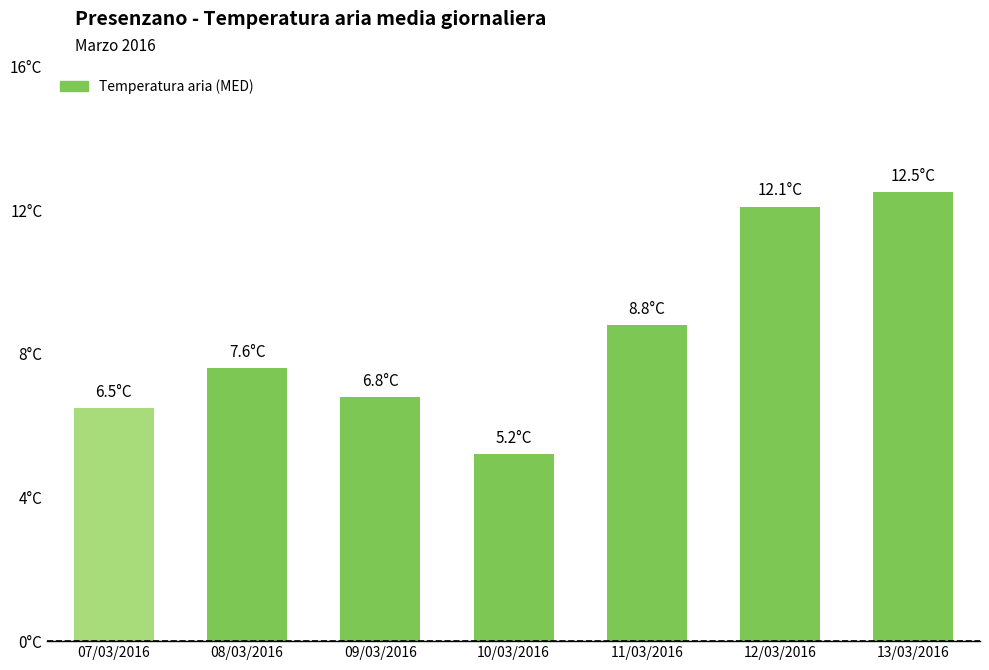

Which label corresponds to the largest value in the chart?

13/03/2016